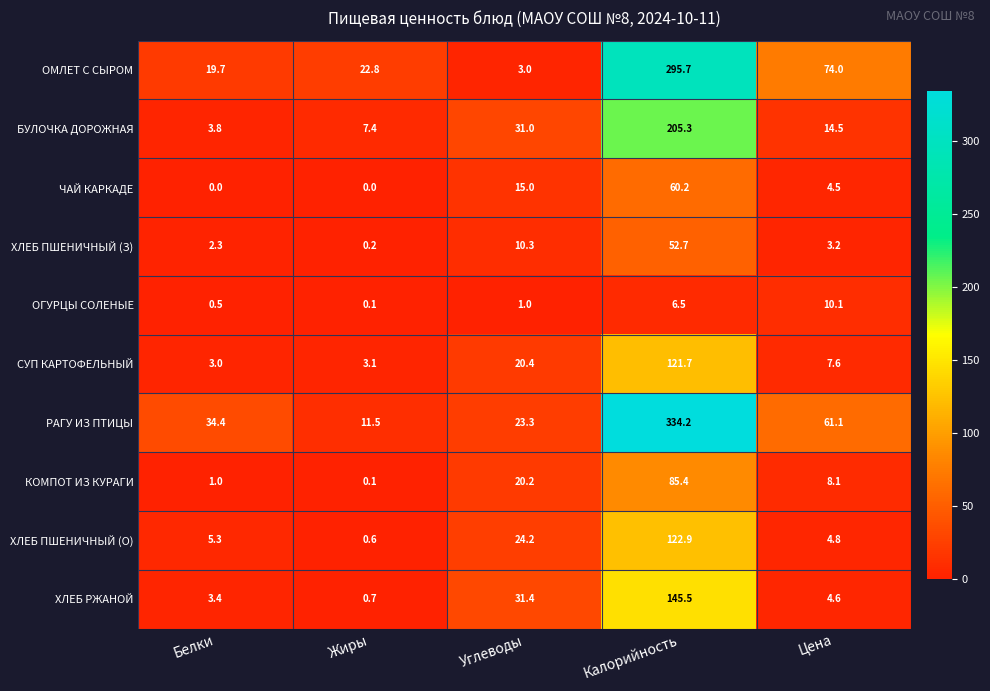

Which series has the largest total across all categories?

РАГУ ИЗ ПТИЦЫ